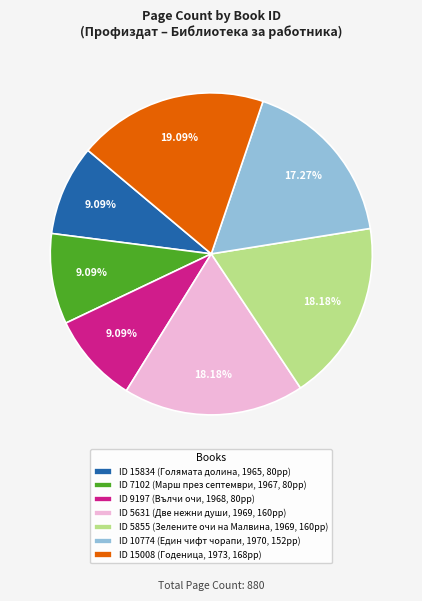

Does ID 15008 (Годеница, 1973, 168pp) account for over 50% of the chart?

No